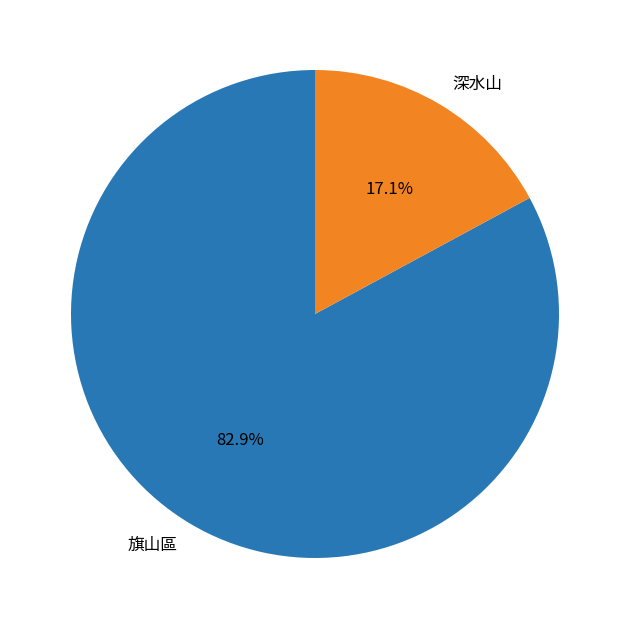

What percentage is the 旗山區 slice, to the nearest percent?

83%